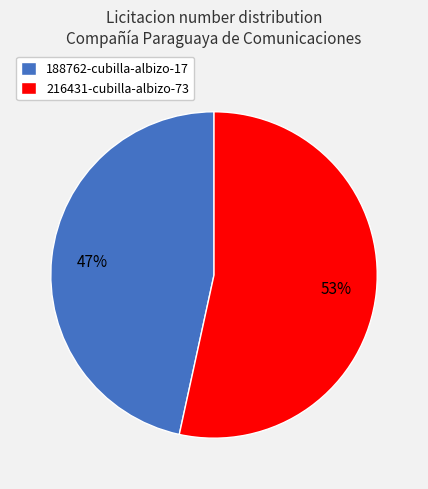

Is there a majority slice in this chart?

Yes